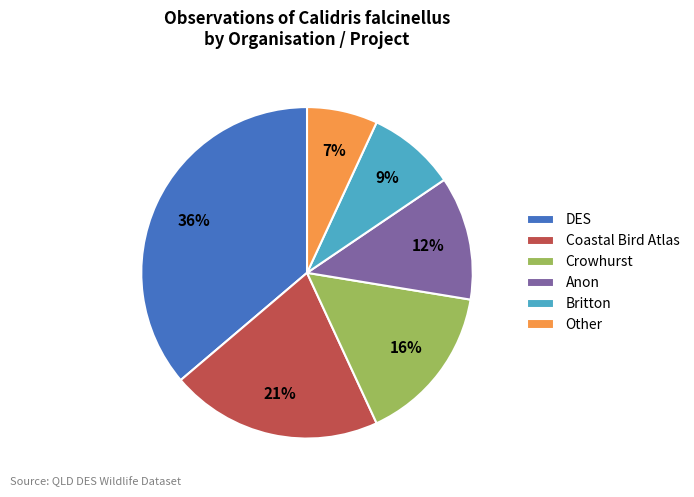

To the nearest percent, what portion does Other represent?

7%